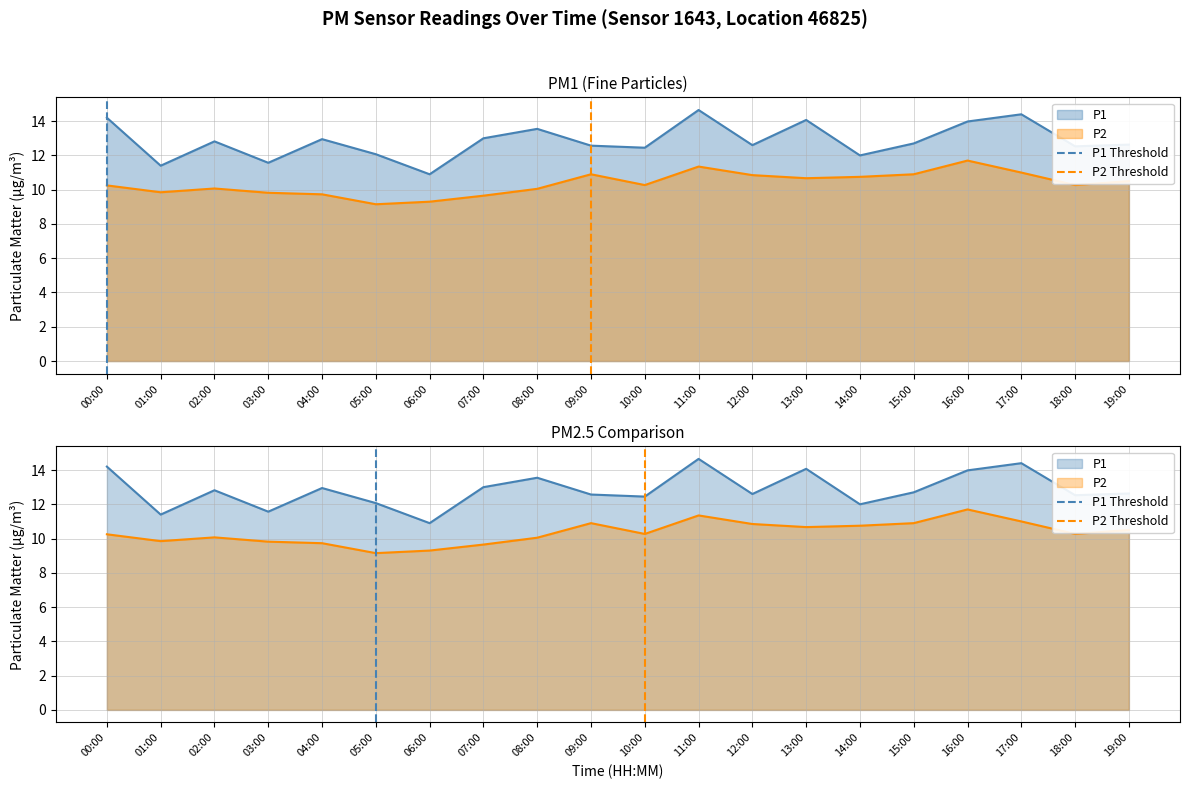

List the series in order of their peak value, lowest first.

P1 Threshold, P2 Threshold